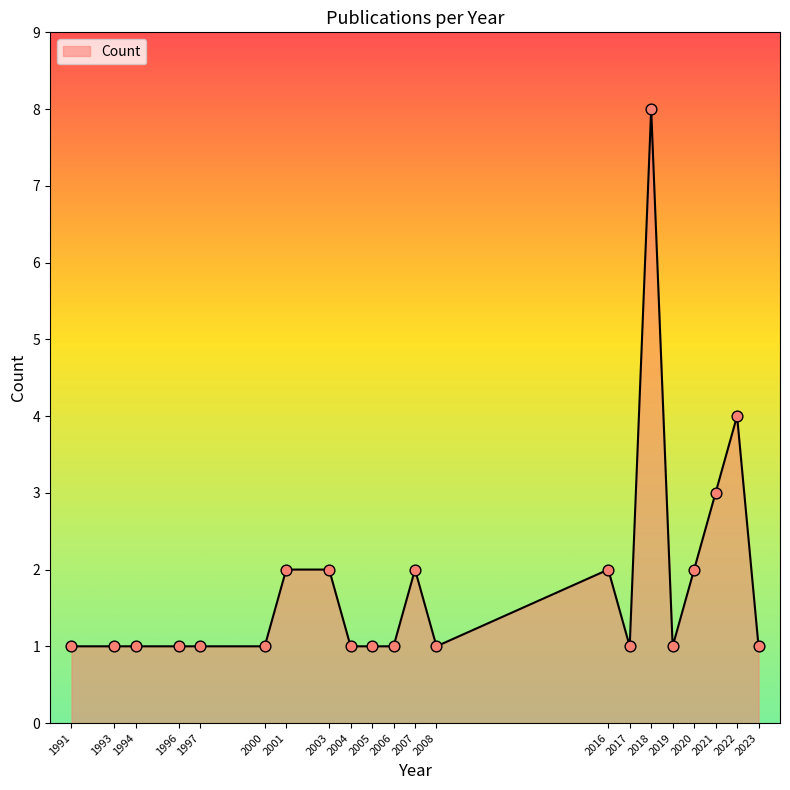

Between 1994 and 2007, which is larger?

2007